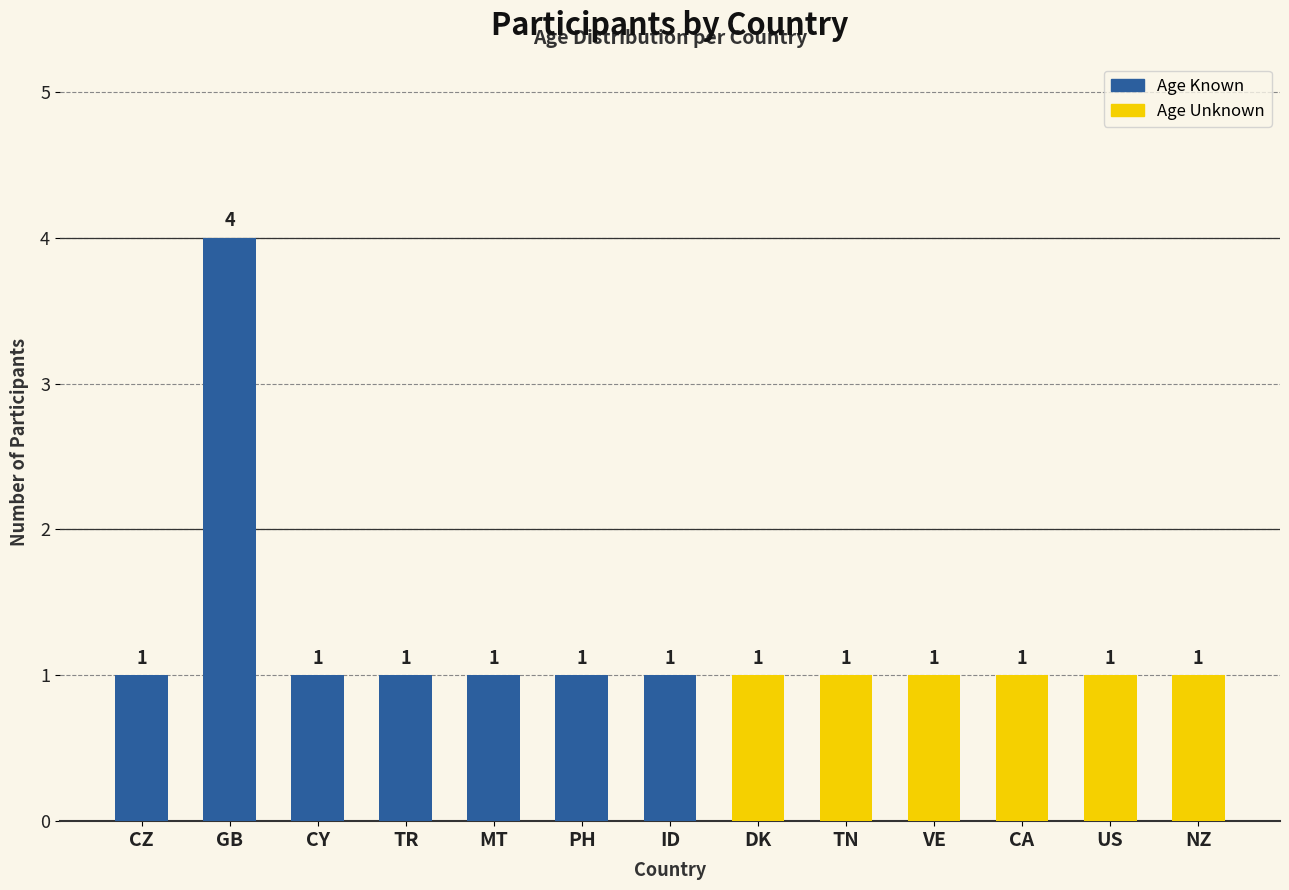

What is the value of the 6th bar from the left?

1